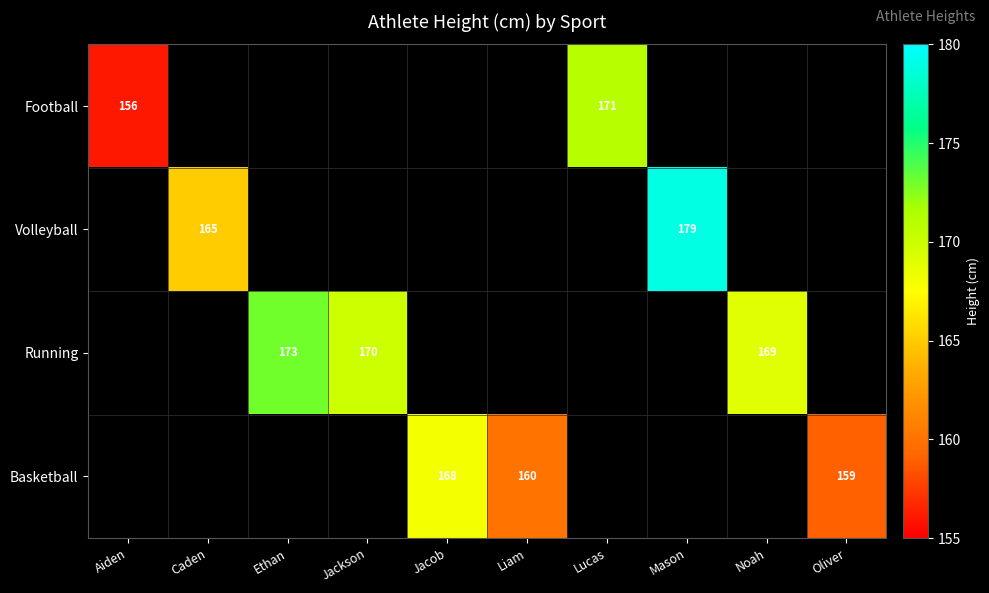

True or false: Football has a value of 228 at Aiden.

False